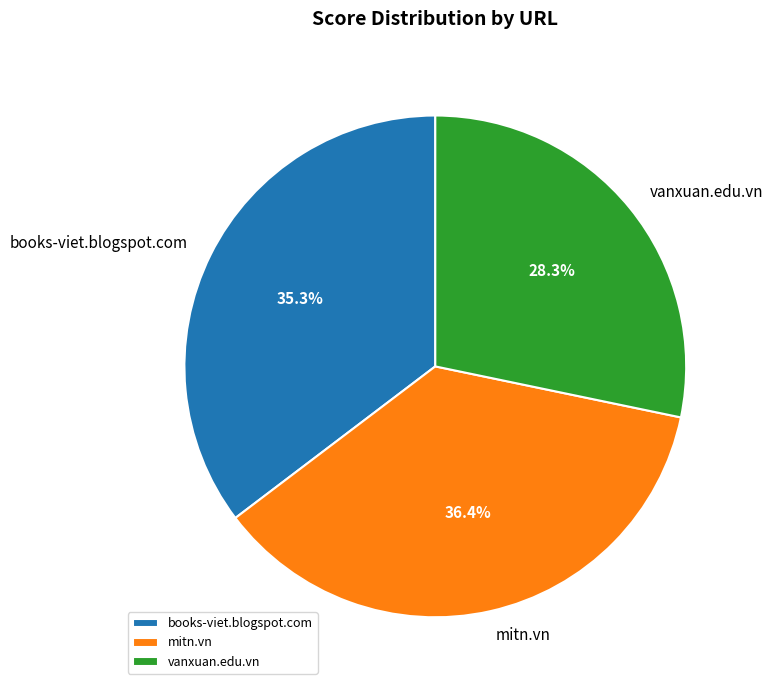

Between books-viet.blogspot.com and mitn.vn, which is larger?

mitn.vn